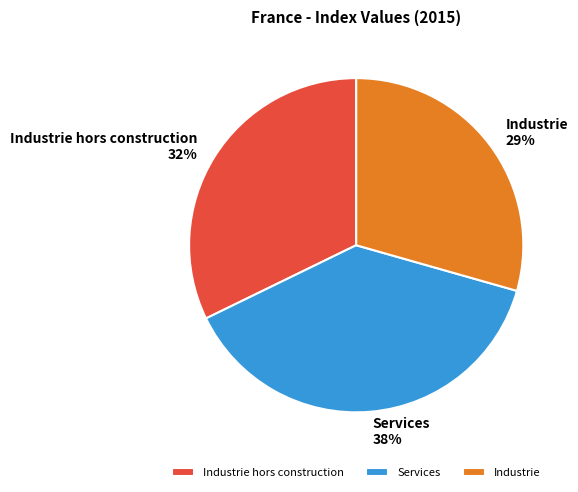

What is the smallest slice in the pie chart?

Industrie